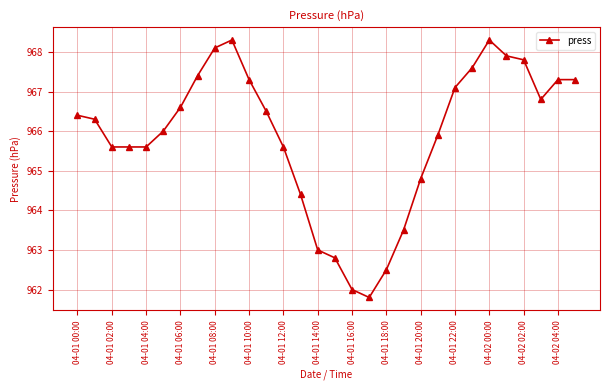

What is the difference between the maximum and minimum values?

6.5